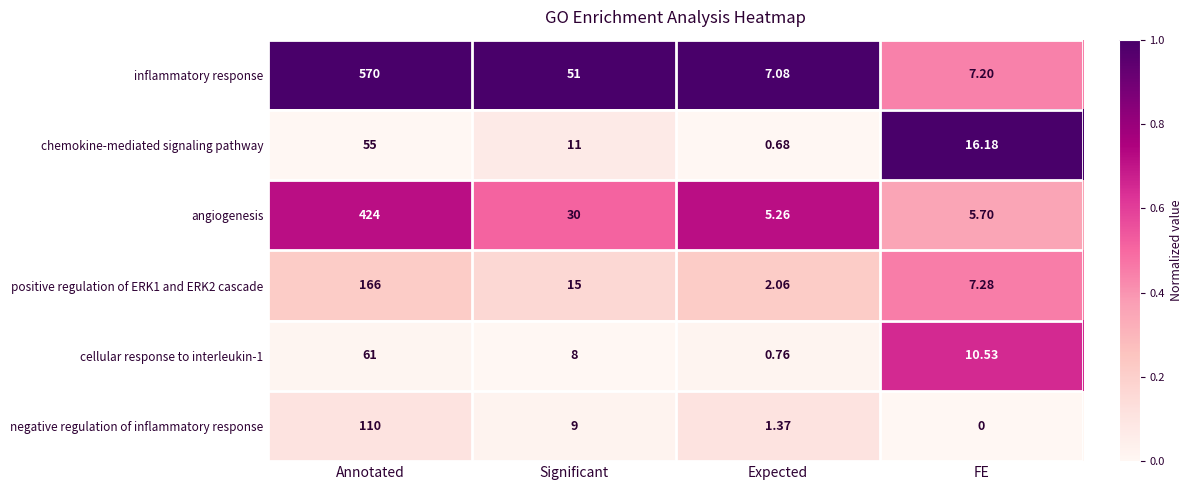

At which category does the chart reach its minimum across all series?

FE